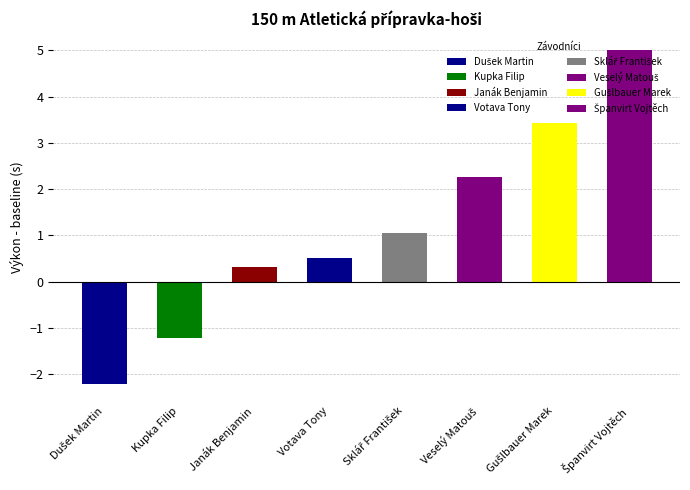

List the labels in order of value, smallest first.

Dušek Martin, Kupka Filip, Janák Benjamin, Votava Tony, Sklář František, Veselý Matouš, Gušlbauer Marek, Španvirt Vojtěch